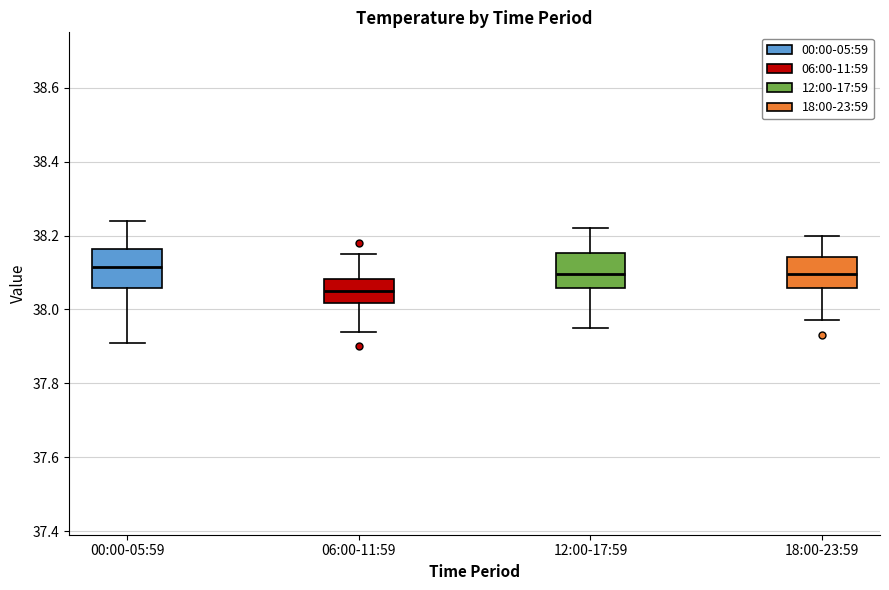

Reading left to right, transcribe this box plot: for each box, give where its median line is, the range the box spans, and where its two whiskers end, as read against the y-axis. The values are not printed on the chart, so give them approximately, as read against the axis.

00:00-05:59: median 38.12, box 38.06 to 38.16, whiskers 37.92 to 38.24
06:00-11:59: median 38.06, box 38.02 to 38.08, whiskers 37.94 to 38.16
12:00-17:59: median 38.10, box 38.06 to 38.16, whiskers 37.96 to 38.22
18:00-23:59: median 38.10, box 38.06 to 38.14, whiskers 37.98 to 38.20